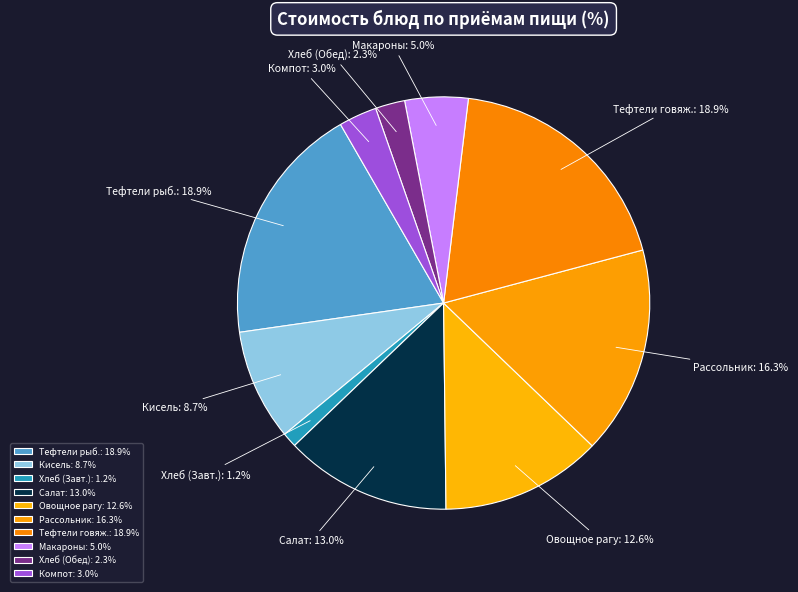

To the nearest percent, what is the average slice percentage?

10%